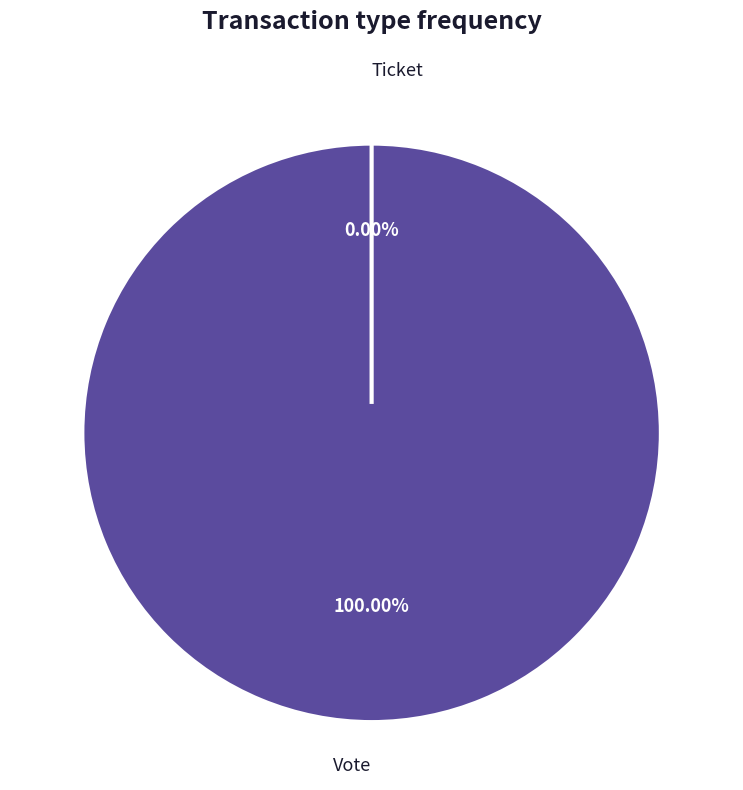

What is the largest slice in the pie chart?

Vote